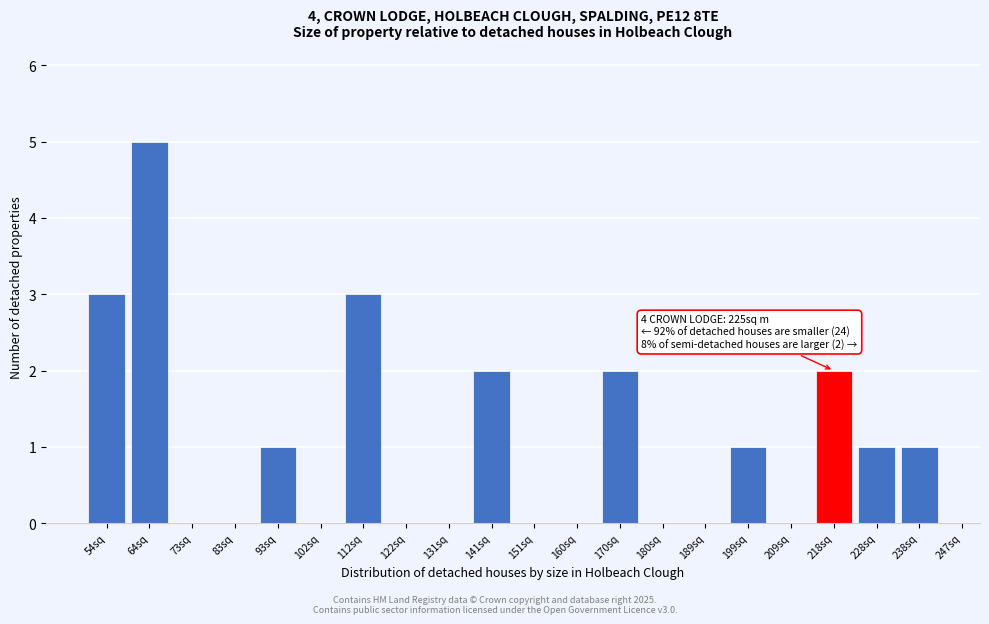

Reading right to left, transcribe all the data shown in this chart.

238sq=1	228sq=1	218sq=2	209sq=0	199sq=1	189sq=0	180sq=0	170sq=2	160sq=0	151sq=0	141sq=2	131sq=0	122sq=0	112sq=3	102sq=0	93sq=1	83sq=0	73sq=0	64sq=5	54sq=3